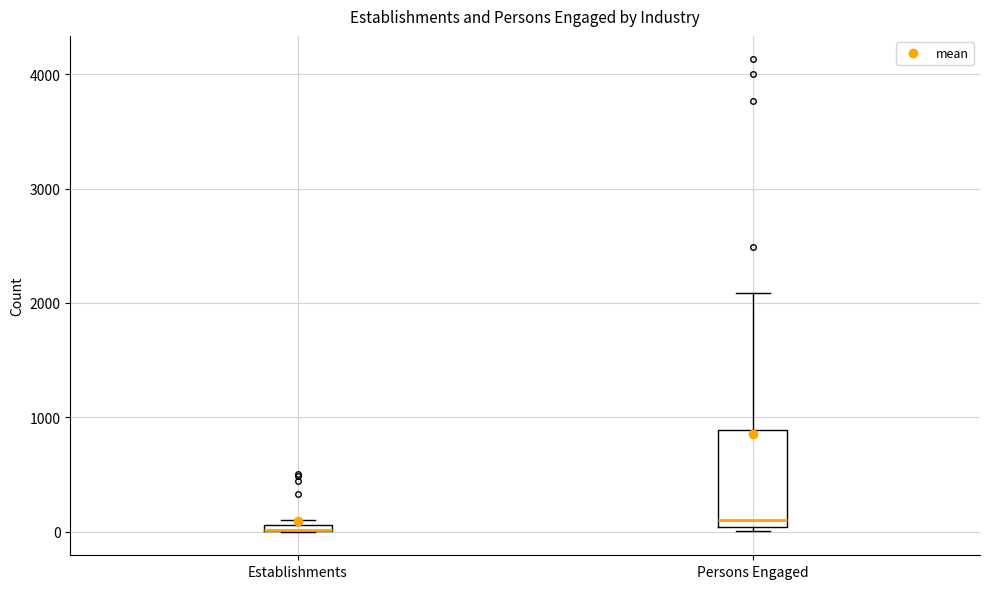

Where does the median line of the box for Persons Engaged sit on the y-axis? The values are not printed on the chart, so give them approximately, as read against the axis.

100